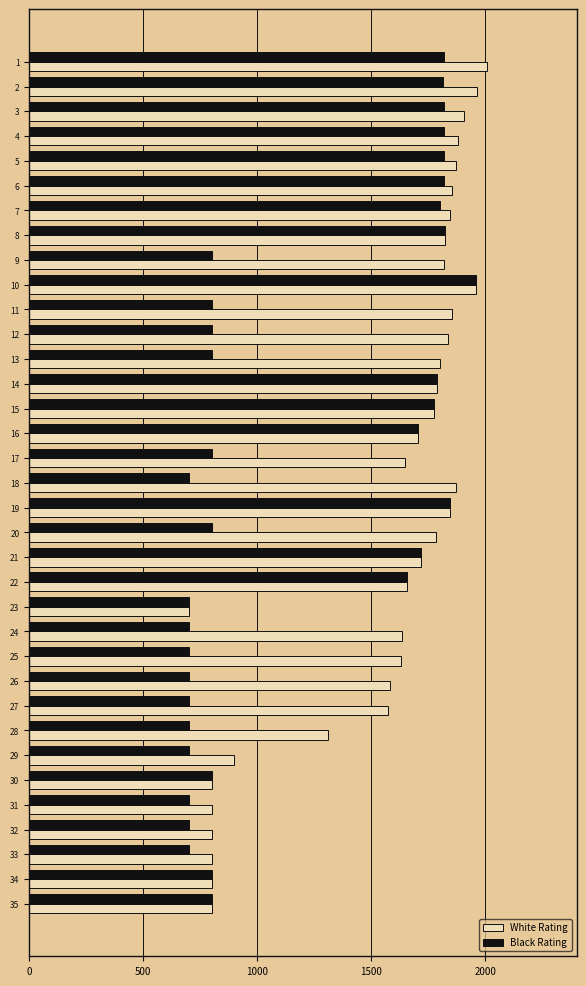

What is the highest value of the Black Rating series?

1960